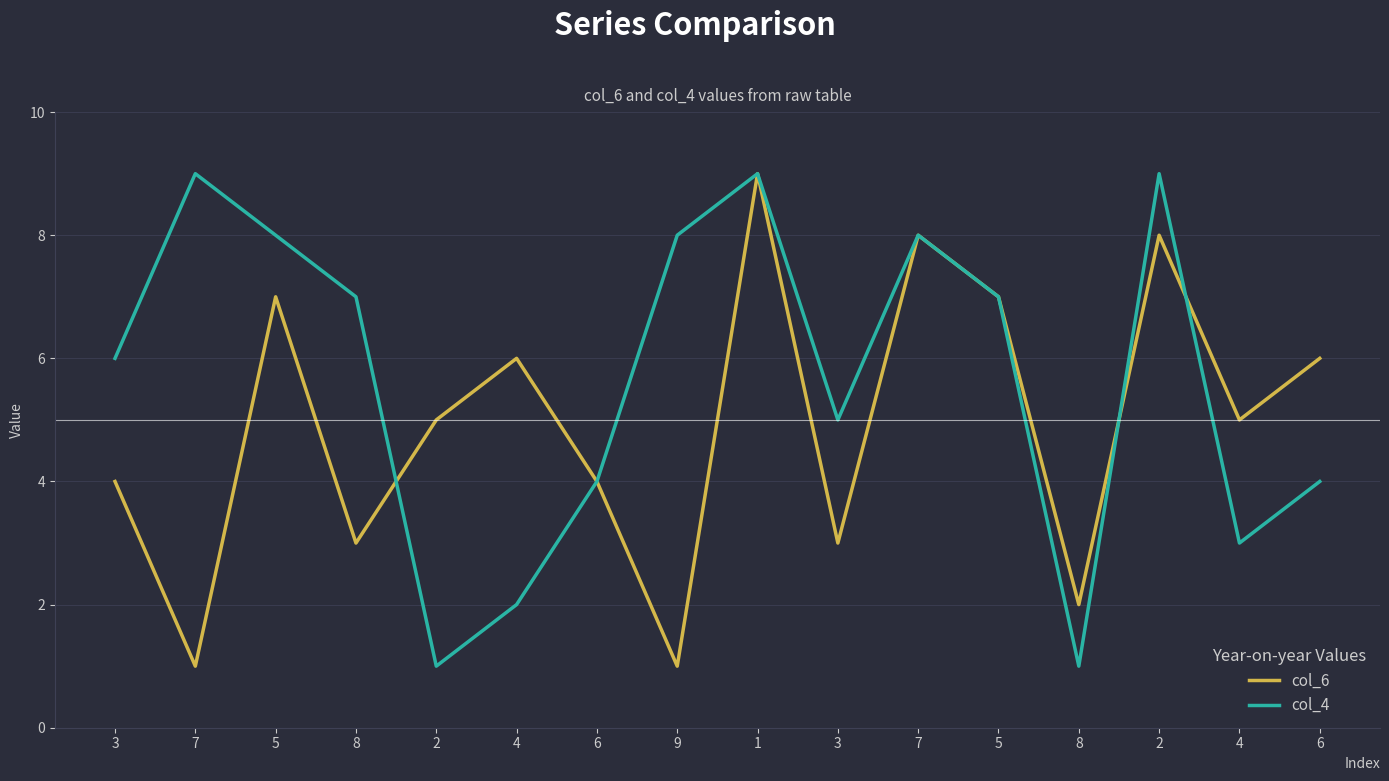

How many distinct data groups are displayed?

2